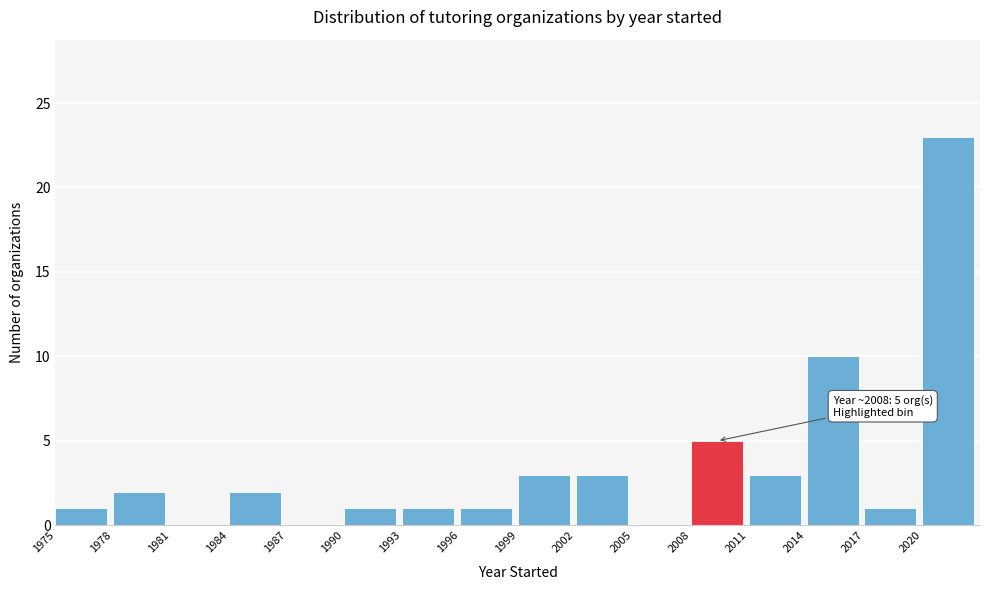

Which range on the x-axis has the tallest bar?

2020 to 2023